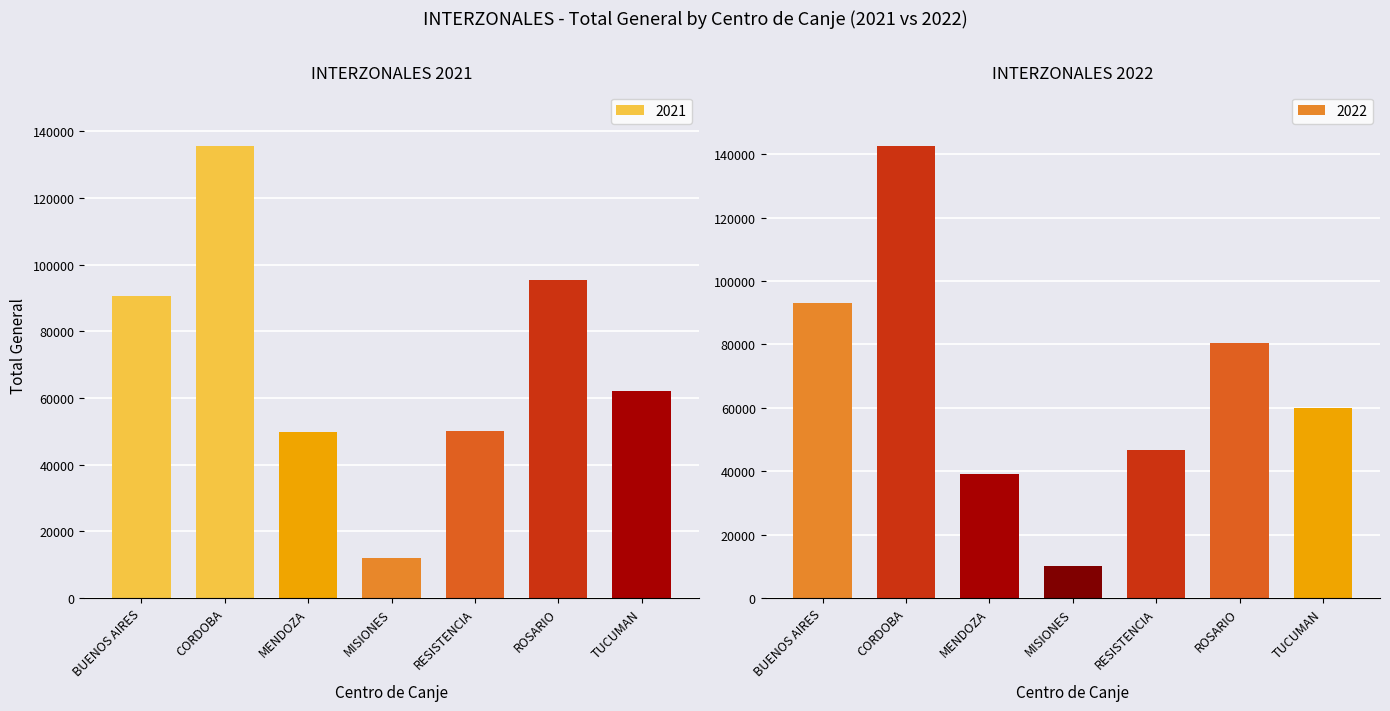

At which label is 2021 closest to 73741?

TUCUMAN